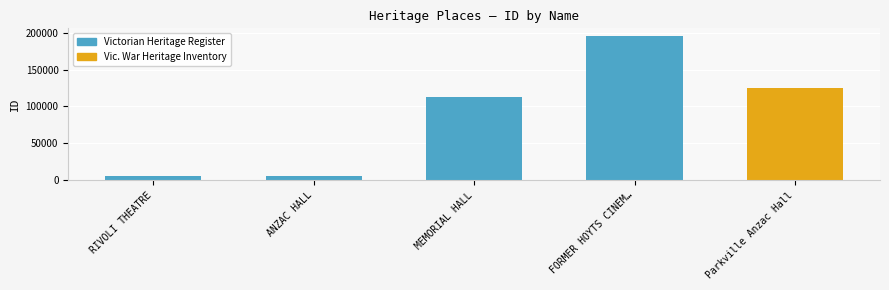

What is the greatest value displayed?

196067